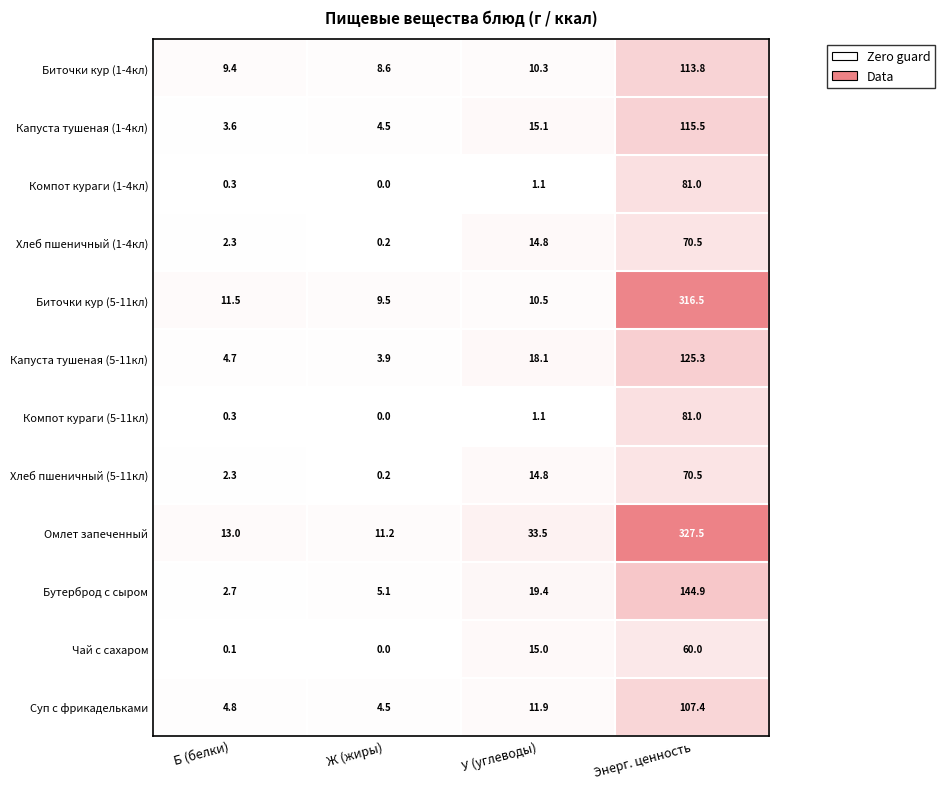

What is the difference between the maximum and second lowest values in the Суп с фрикадельками series?

102.6